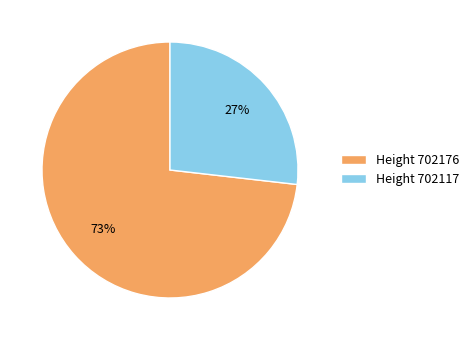

Count the number of slices in the pie.

2